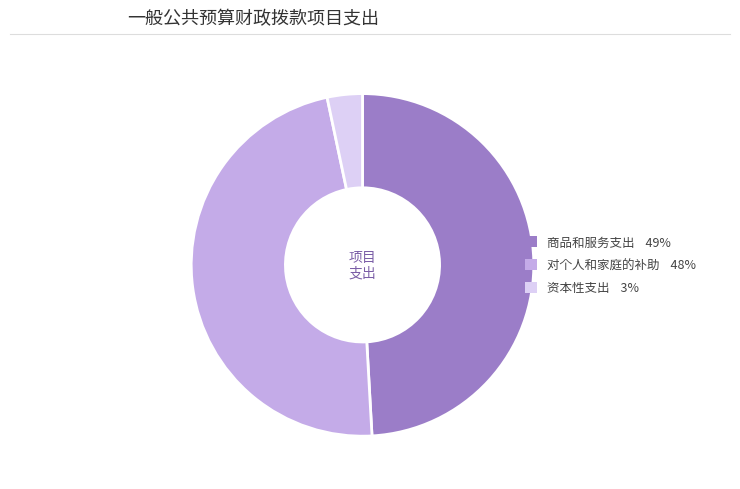

Is there any slice that represents more than half of the pie?

No